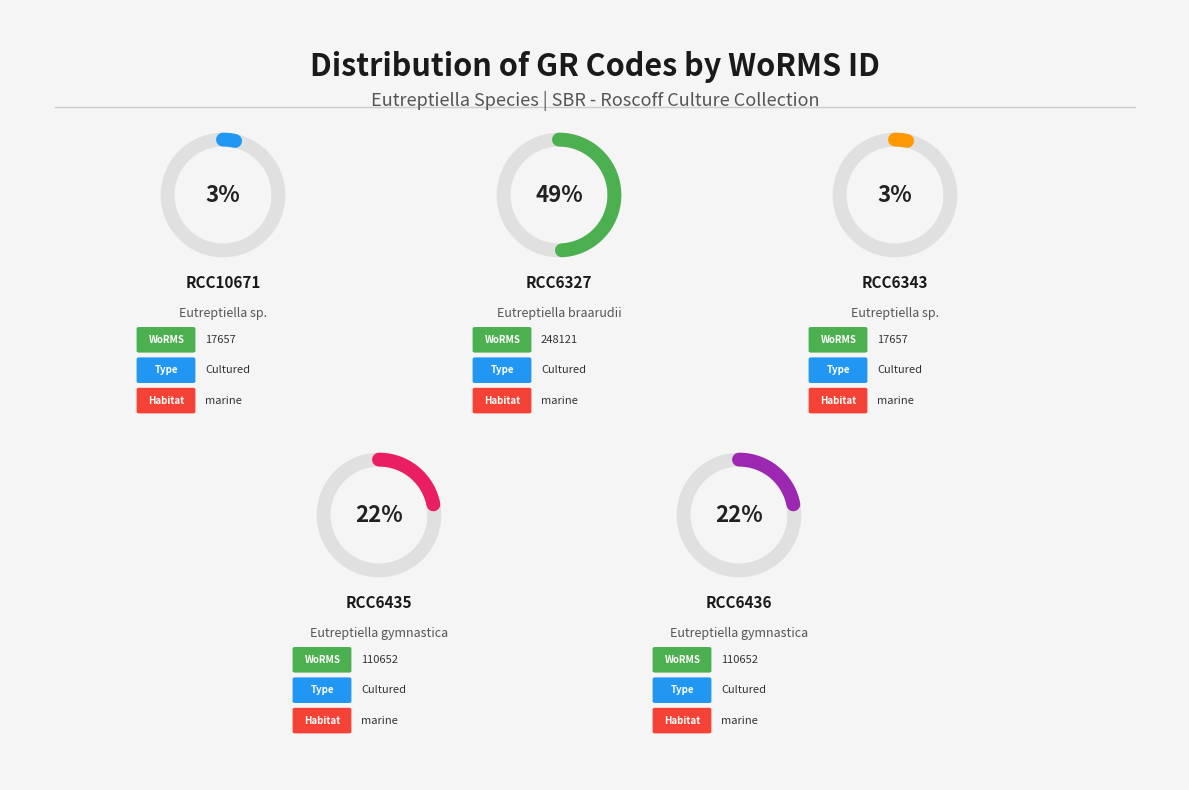

The RCC6435 slice represents 37% of the pie. True or false?

False